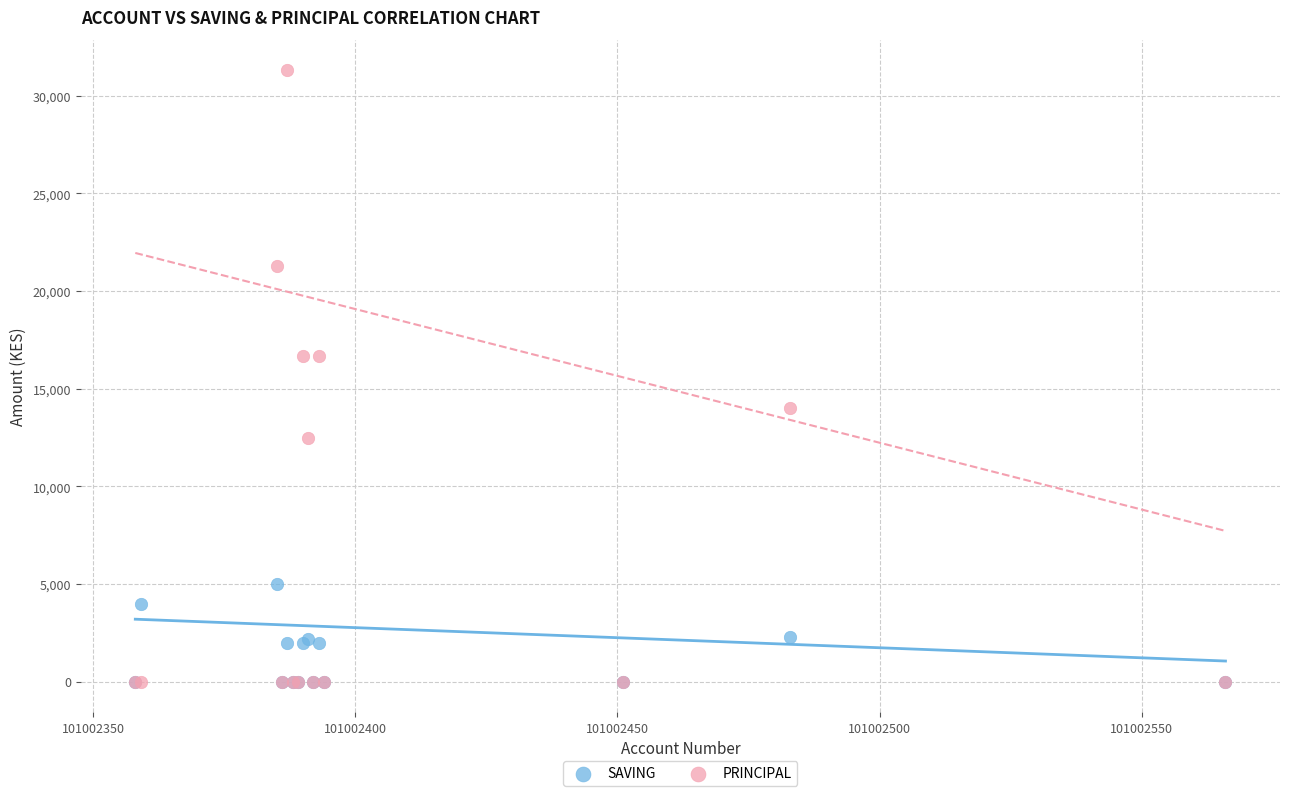

Which series has the widest spread of Y values?

PRINCIPAL